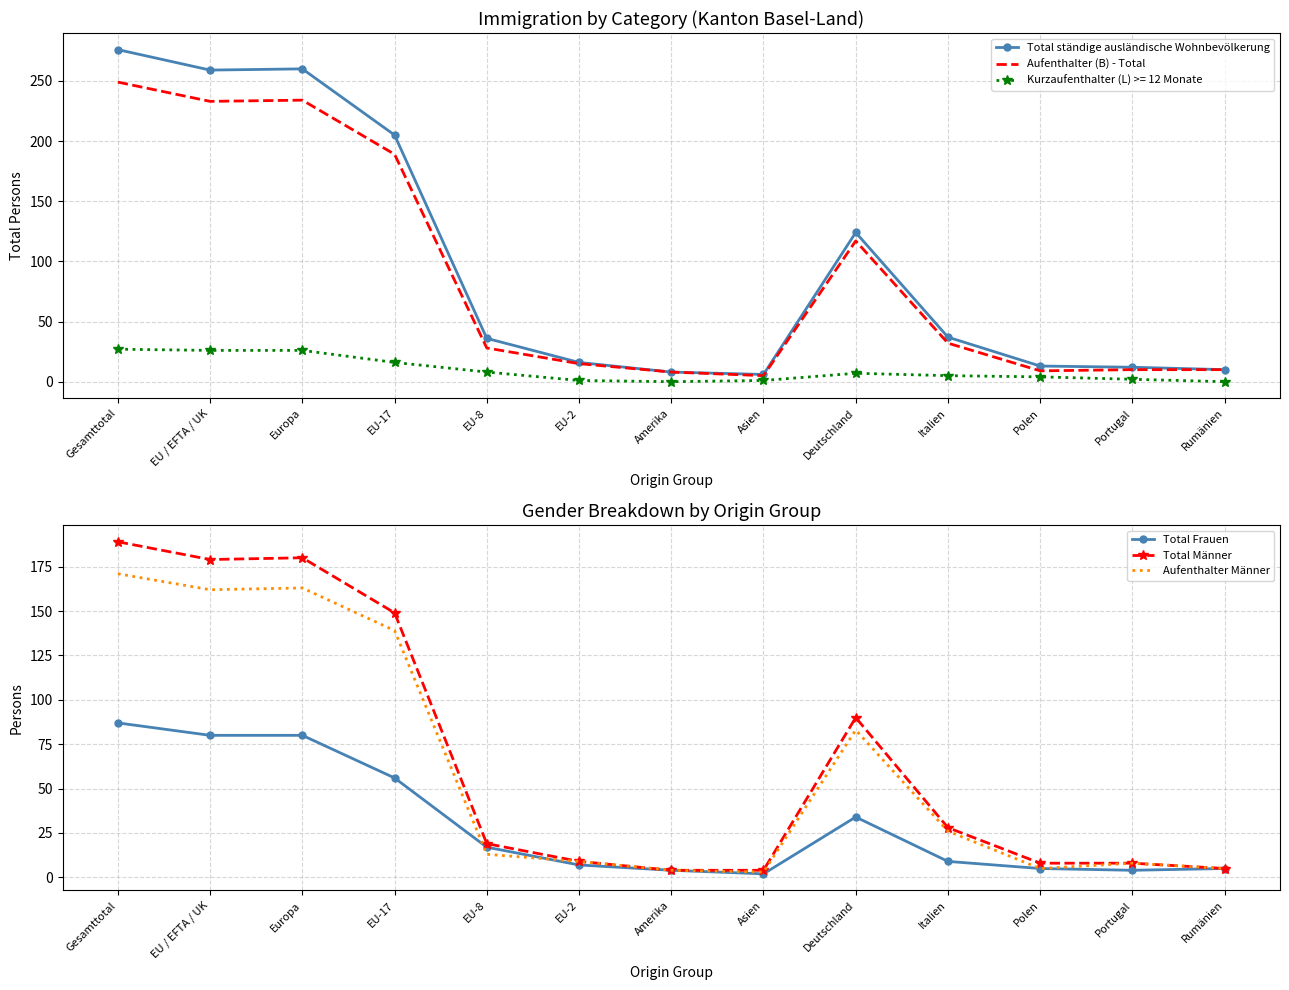

Which category has the highest value in the Total Frauen series?

Gesamttotal